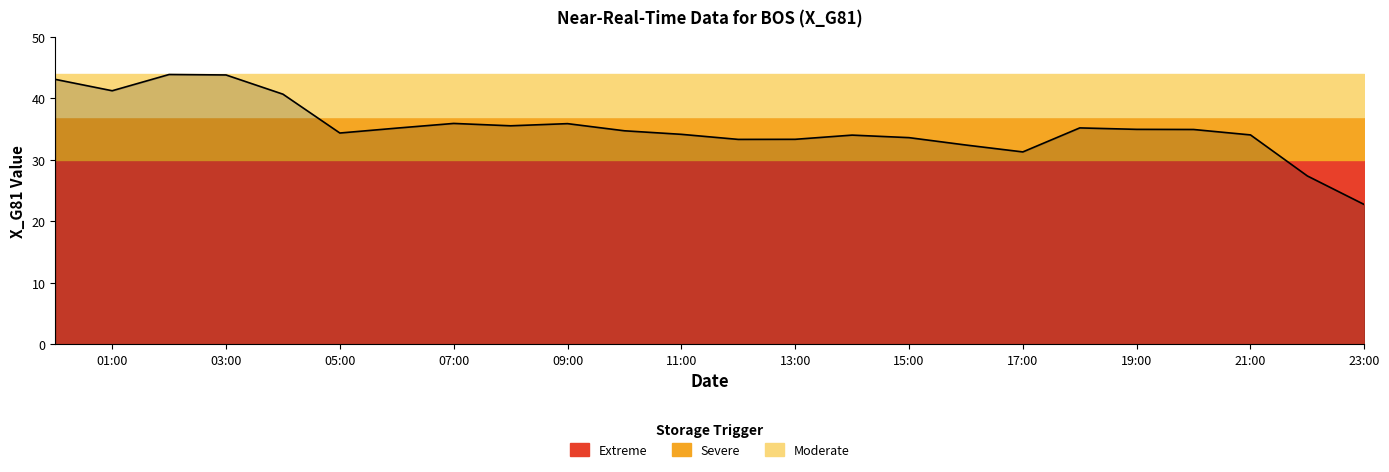

The value at 19:00 is 35.0. True or false?

True